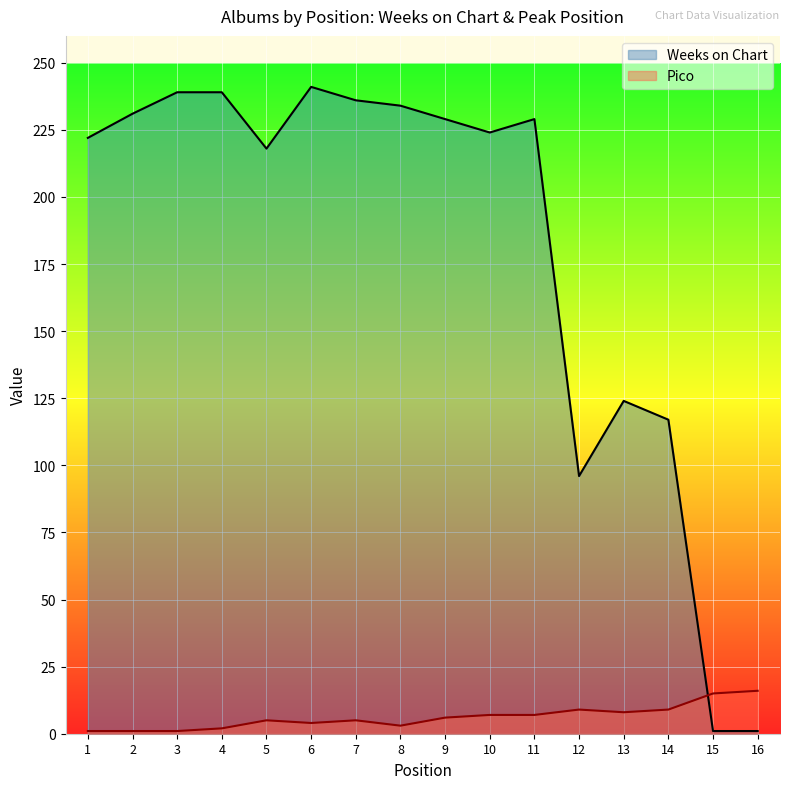

What is the minimum value for Weeks on Chart?

1